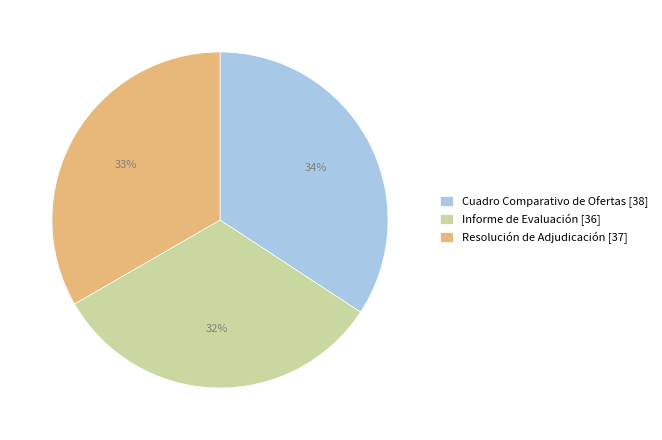

Does Informe de Evaluación represent more than half of the total?

No